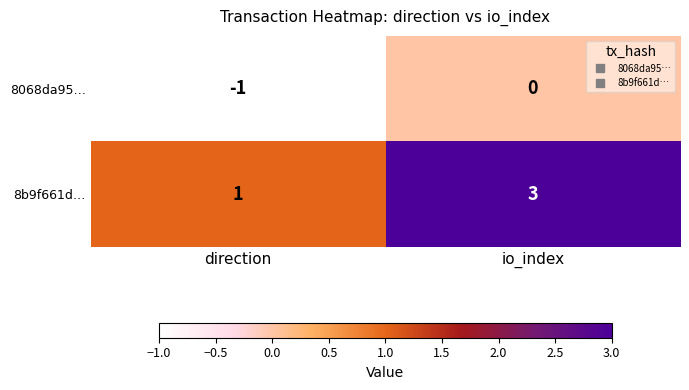

Rank the series at direction from lowest to highest value.

8068da95…, 8b9f661d…